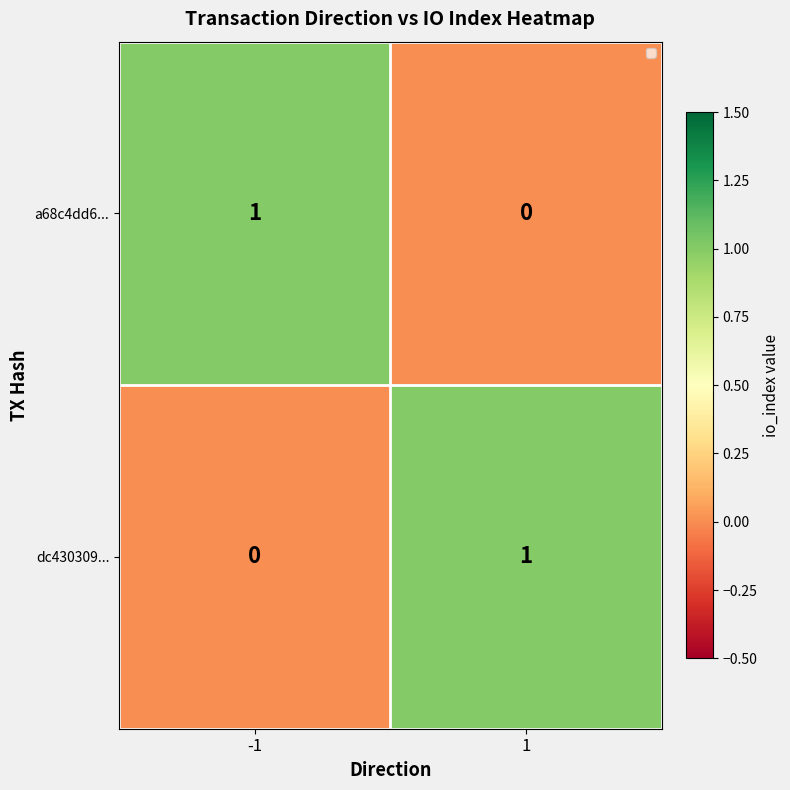

Rank the series at 1 from lowest to highest value.

a68c4dd6..., dc430309...